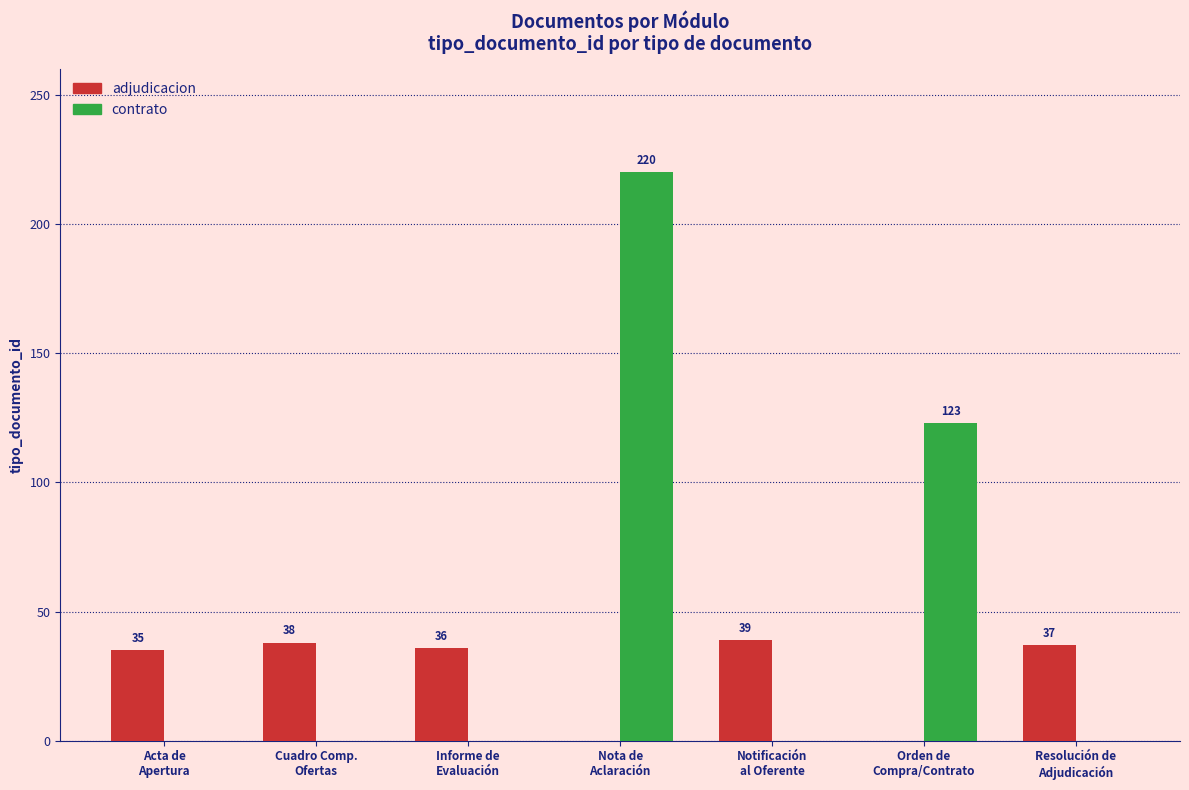

What is the maximum value shown in the chart?

220